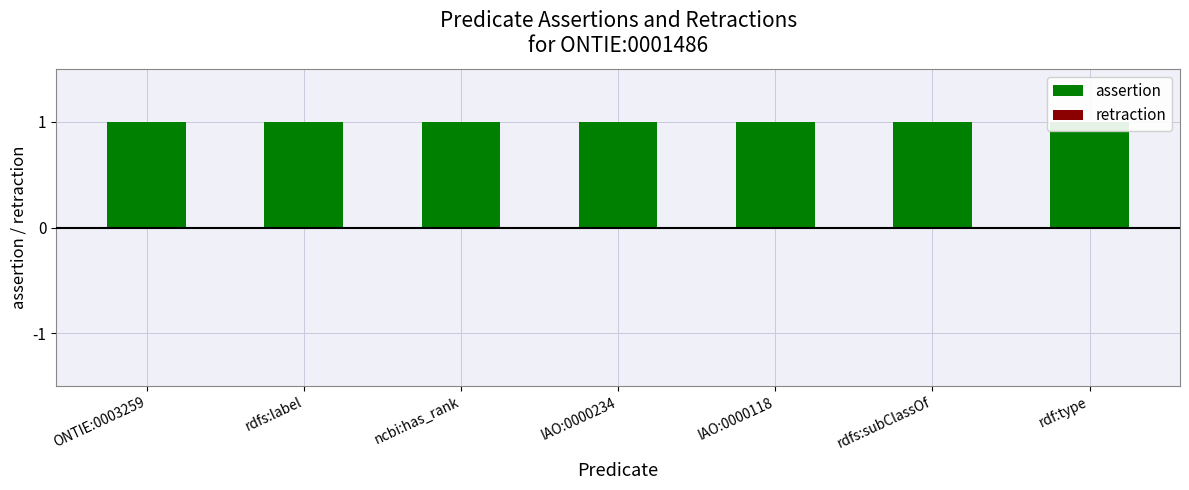

What are all the series names shown in the legend?

assertion, retraction